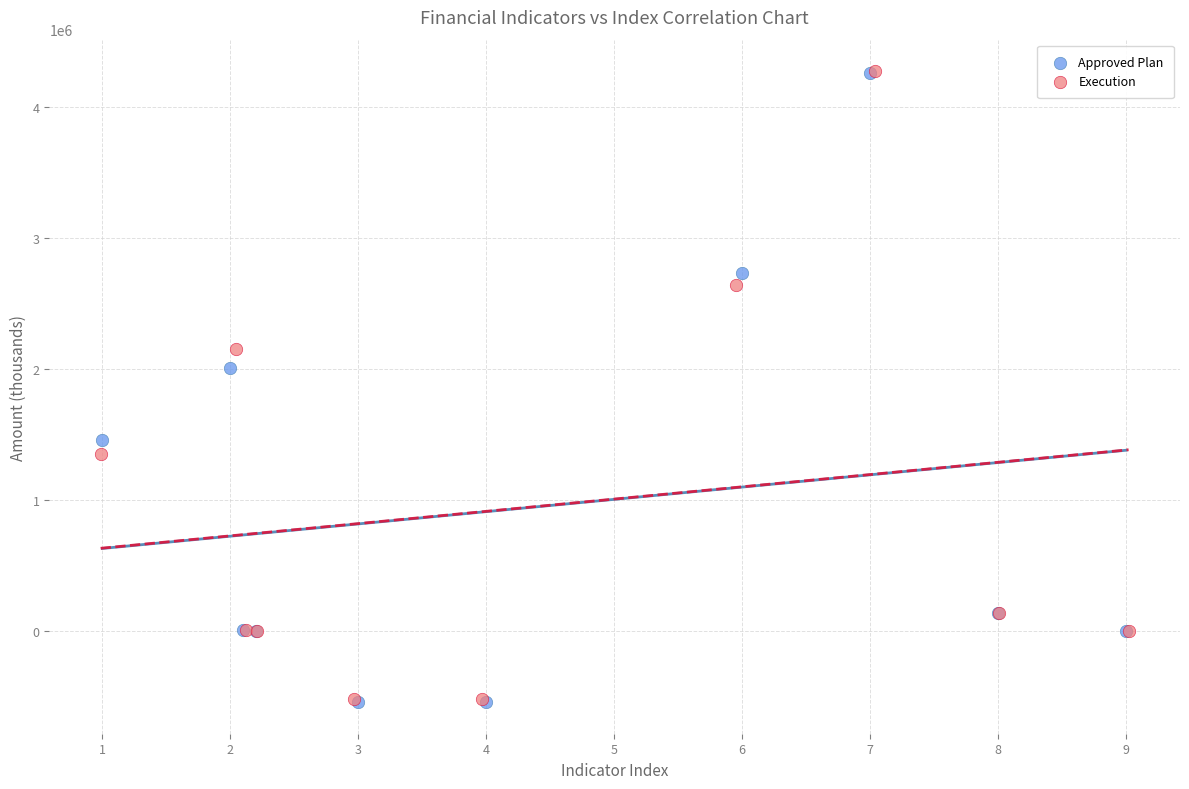

Which series has the largest Y range (max minus min)?

Approved Plan